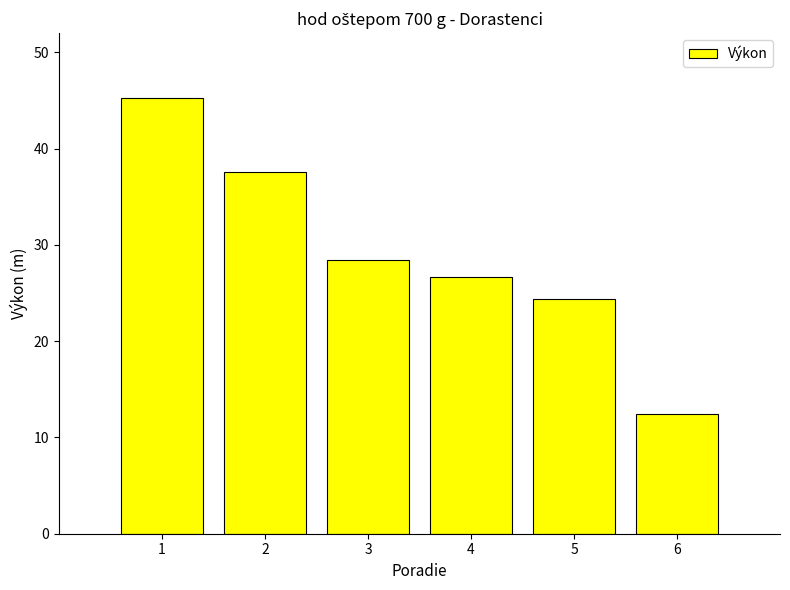

What is the difference between the second highest and second lowest values?

13.2